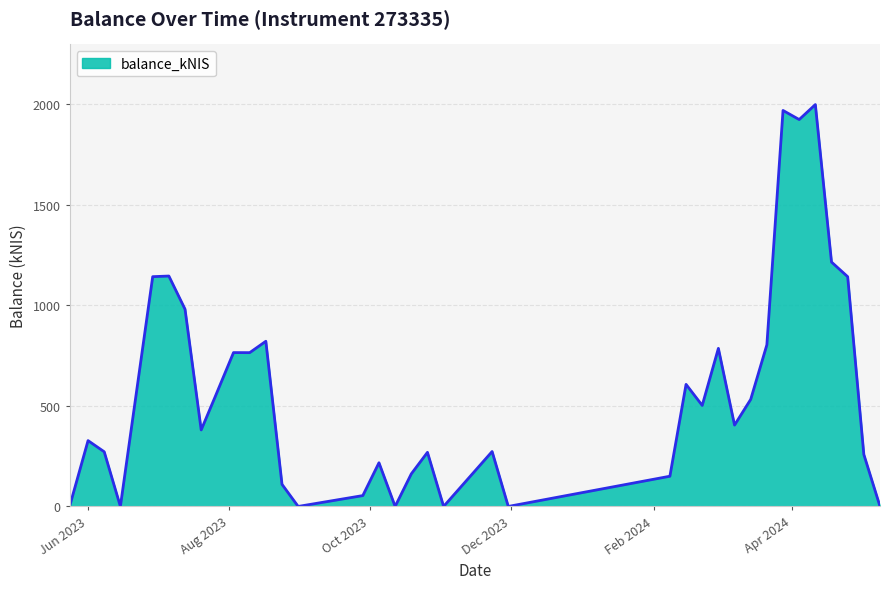

What is the greatest value displayed?

1998.0